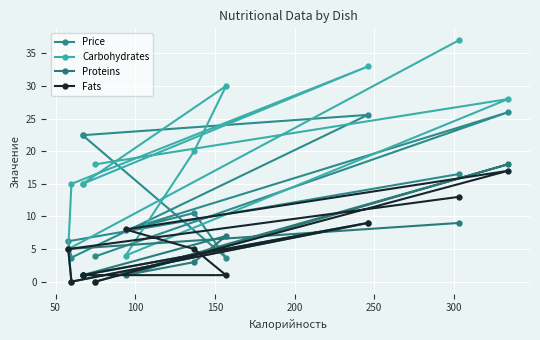

At how many categories does at least one series exceed 36?

1